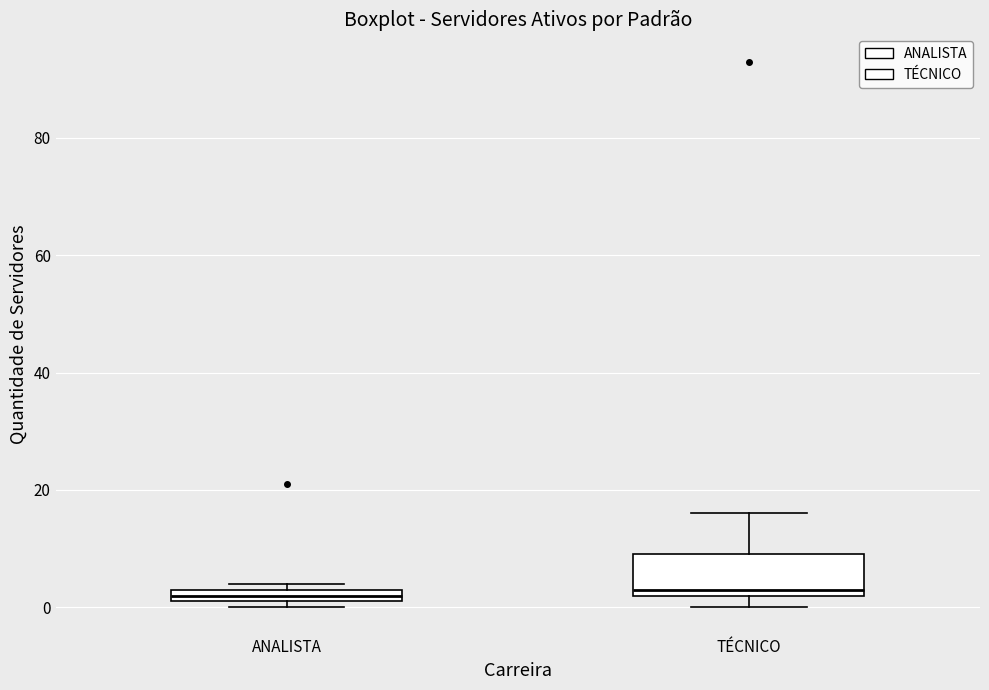

Comparing the boxes themselves (not the whiskers), which one is the tallest?

TÉCNICO